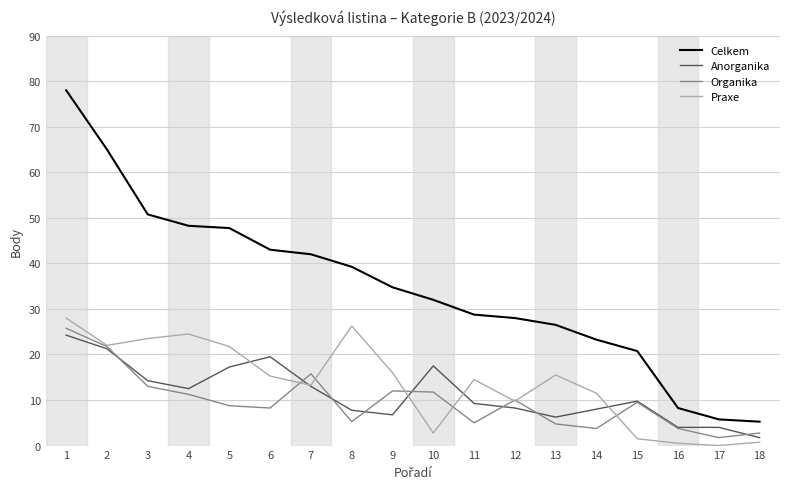

The value of Anorganika at 9 is 6.8. True or false?

True